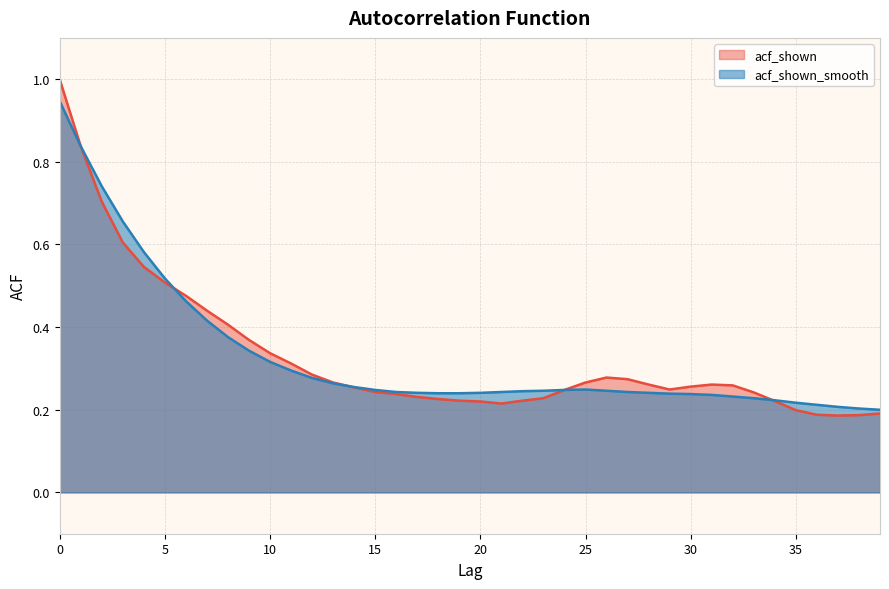

Which has a higher value, 3 or 17?

3